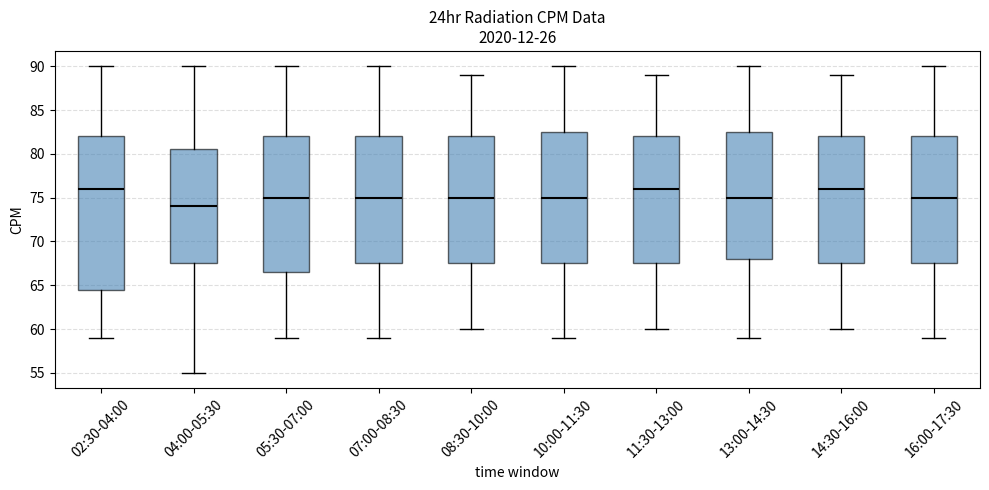

Where does the median line of the box for 13:00-14:30 sit on the y-axis? The values are not printed on the chart, so give them approximately, as read against the axis.

75.0